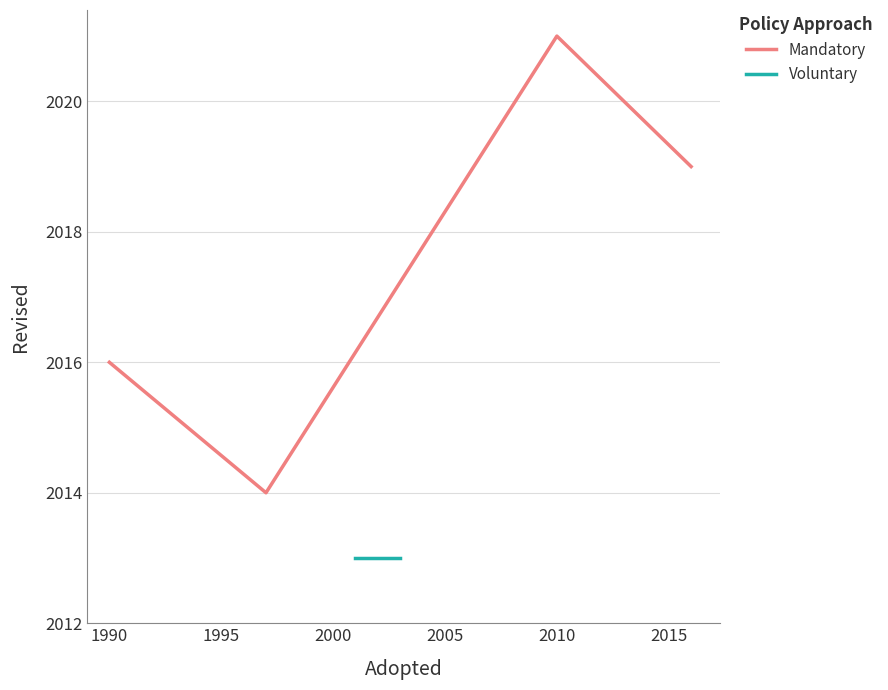

At how many categories does at least one series exceed 2019?

1